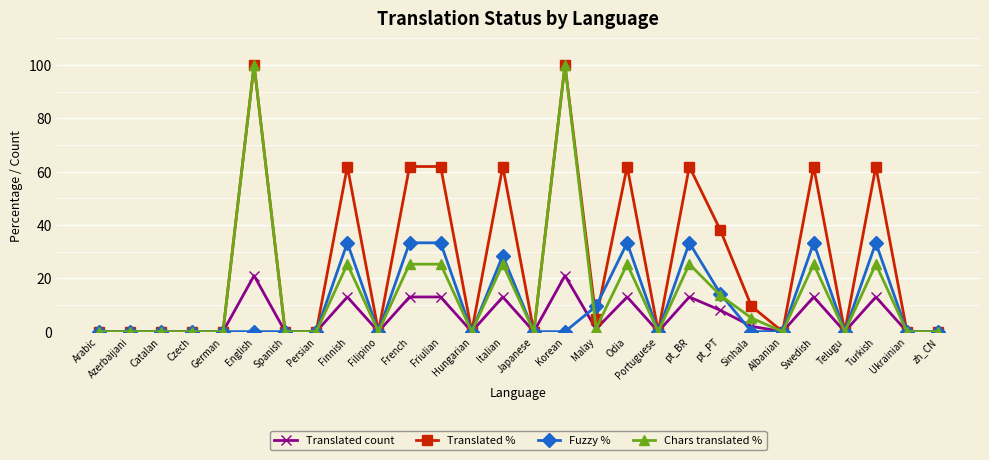

What is the difference between the maximum and minimum values in the Fuzzy % series?

33.3